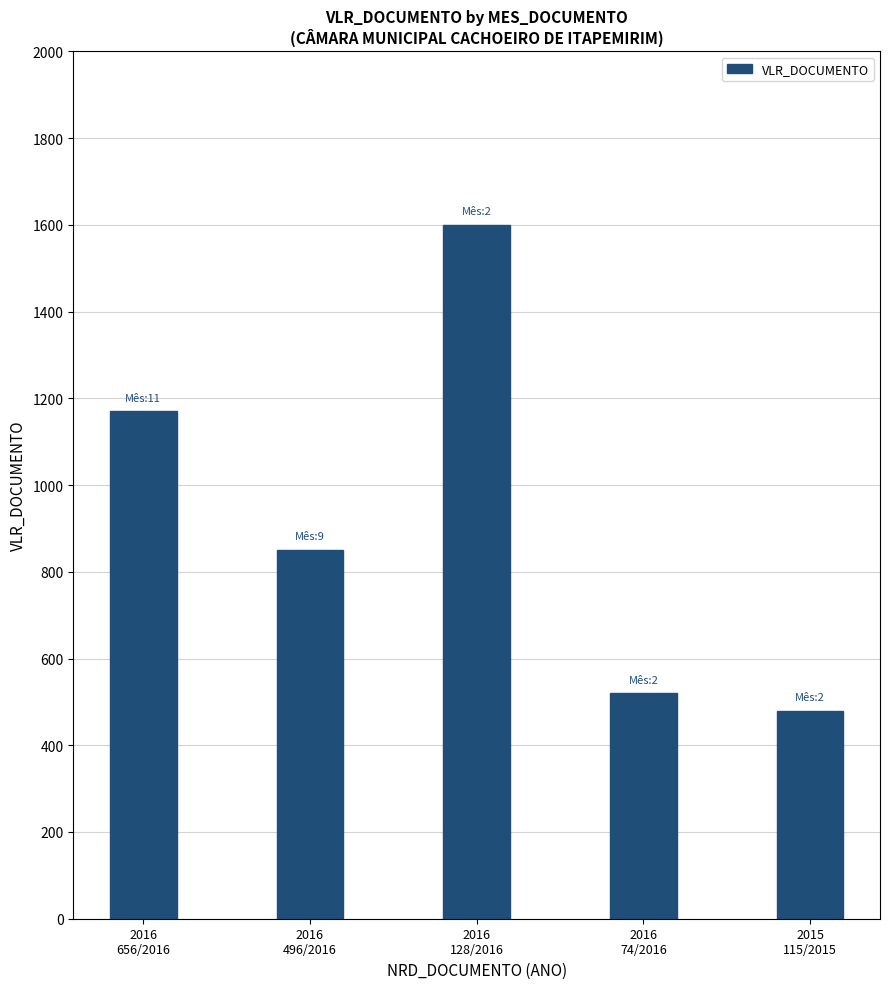

At which label is the value closest to 1040?

2016
656/2016